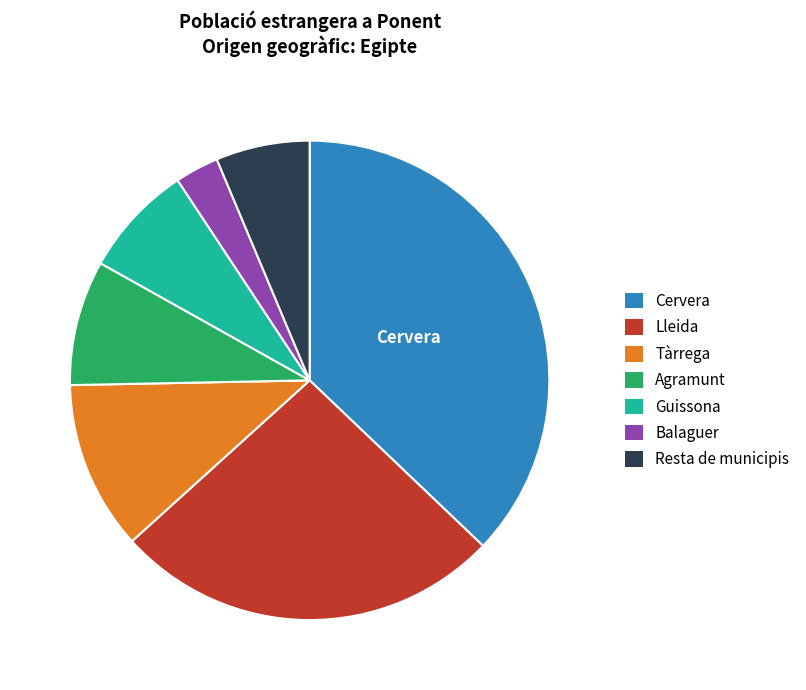

Rank the categories by value from highest to lowest.

Cervera, Lleida, Tàrrega, Agramunt, Guissona, Resta de municipis, Balaguer